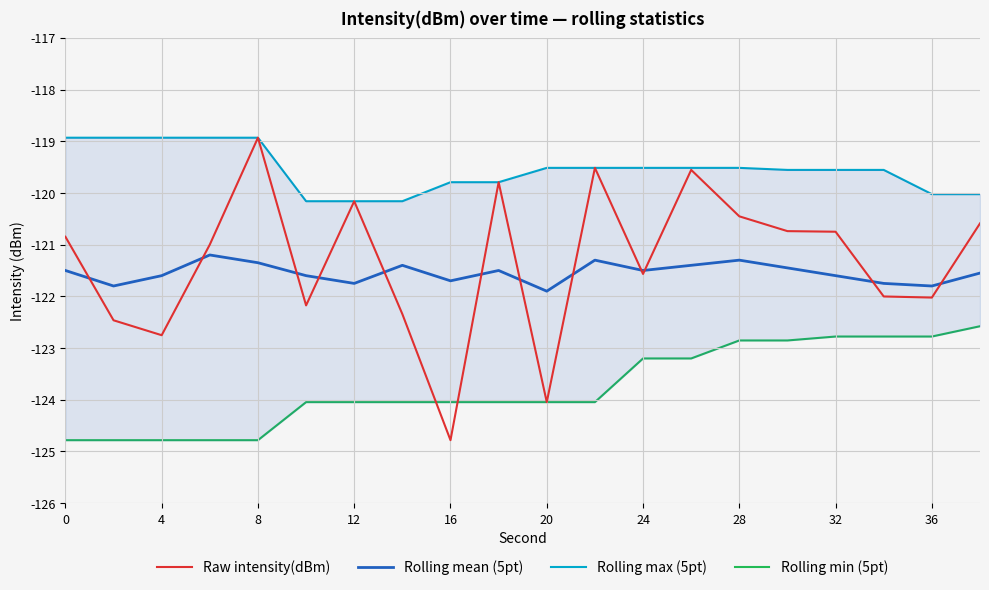

True or false: Rolling min (5pt) has more than 2 interior local peaks.

False